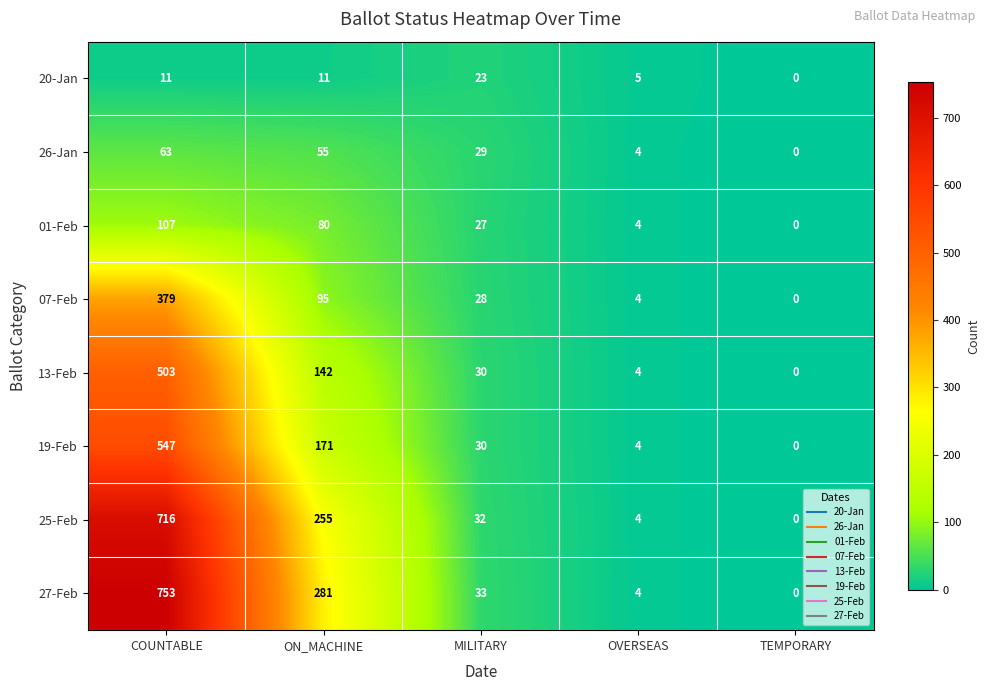

What is the sum of the 07-Feb values at OVERSEAS and TEMPORARY?

4